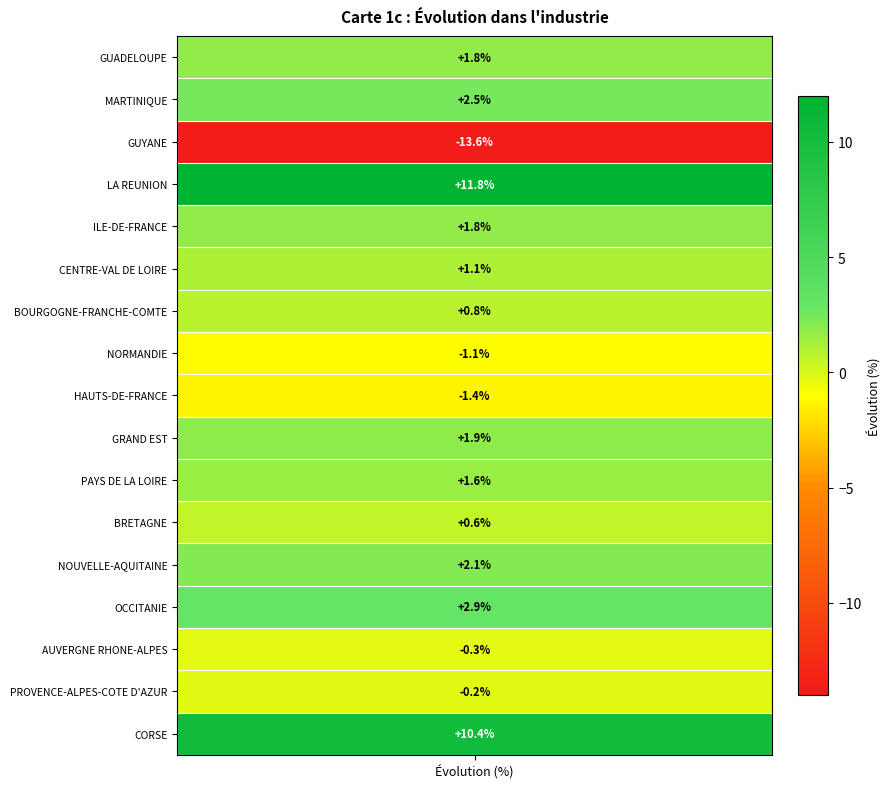

What is the difference between the maximum and minimum values?

25.4